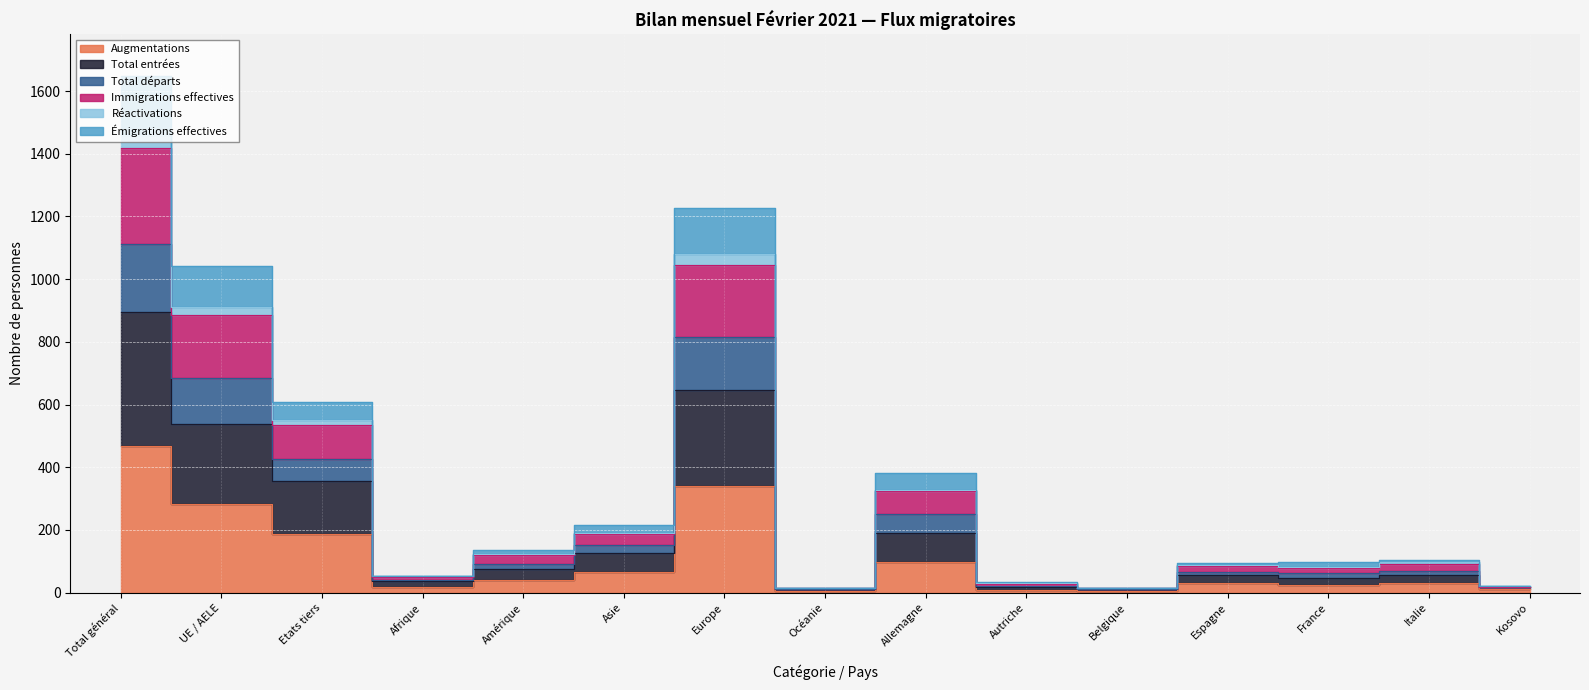

What is the lowest value of the Augmentations series?

5